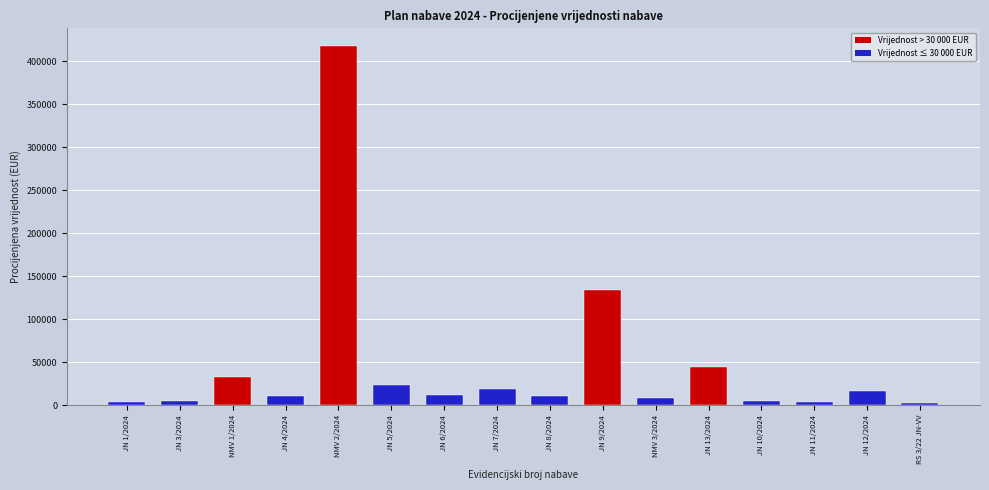

Where is the data nearest to the value 210050?

JN 9/2024